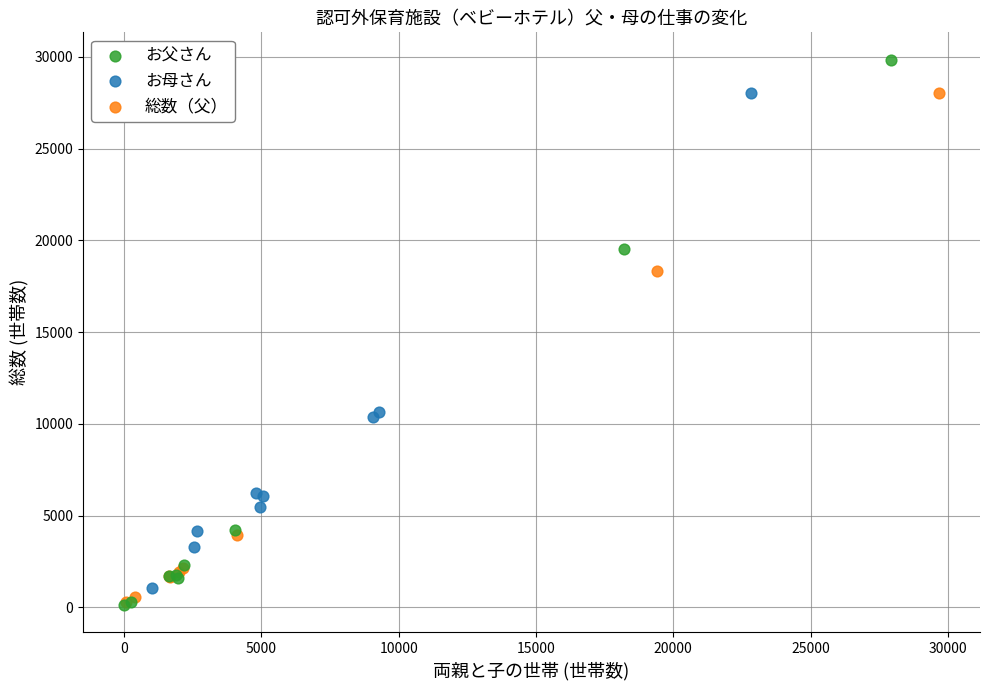

Which series has the widest spread of Y values?

お父さん